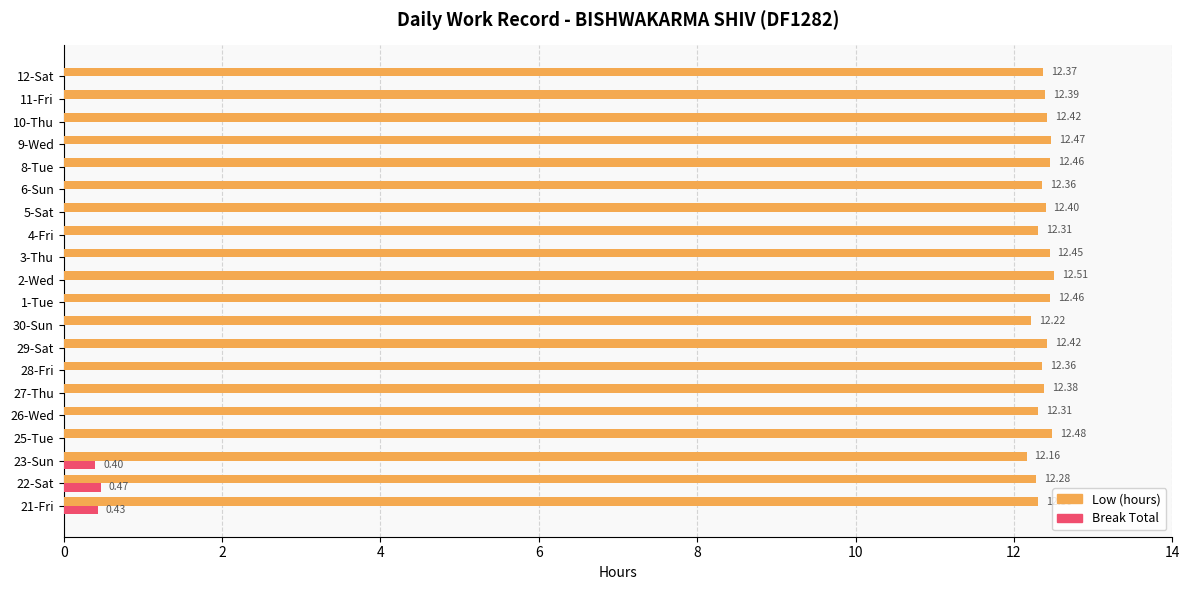

What are all the series names shown in the legend?

Low (hours), Break Total